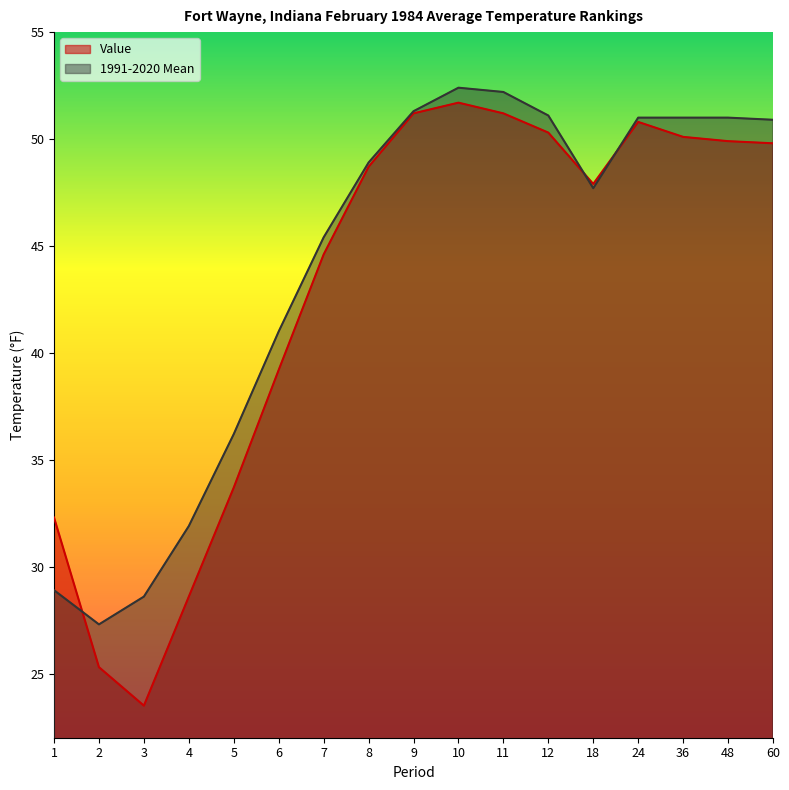

In 1991-2020 Mean, how many points are higher than both neighbors (excluding endpoints)?

1